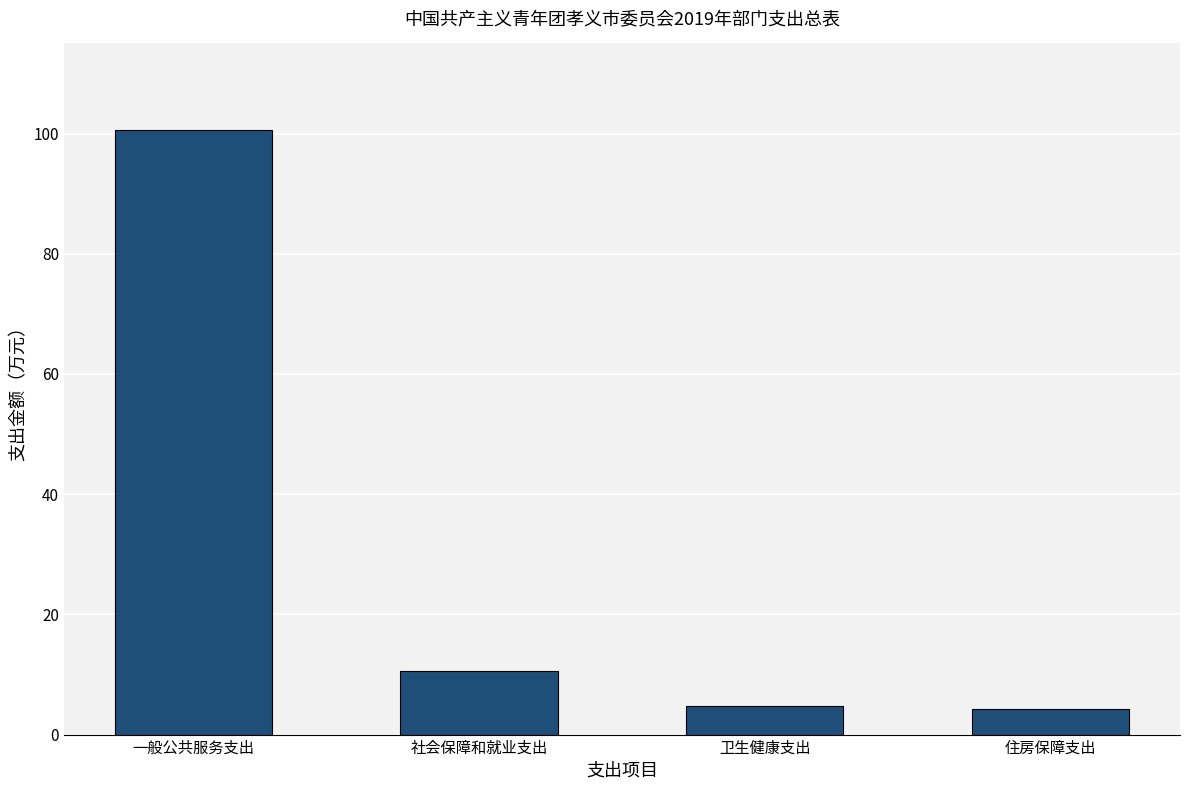

At which label does the data first exceed 10?

一般公共服务支出